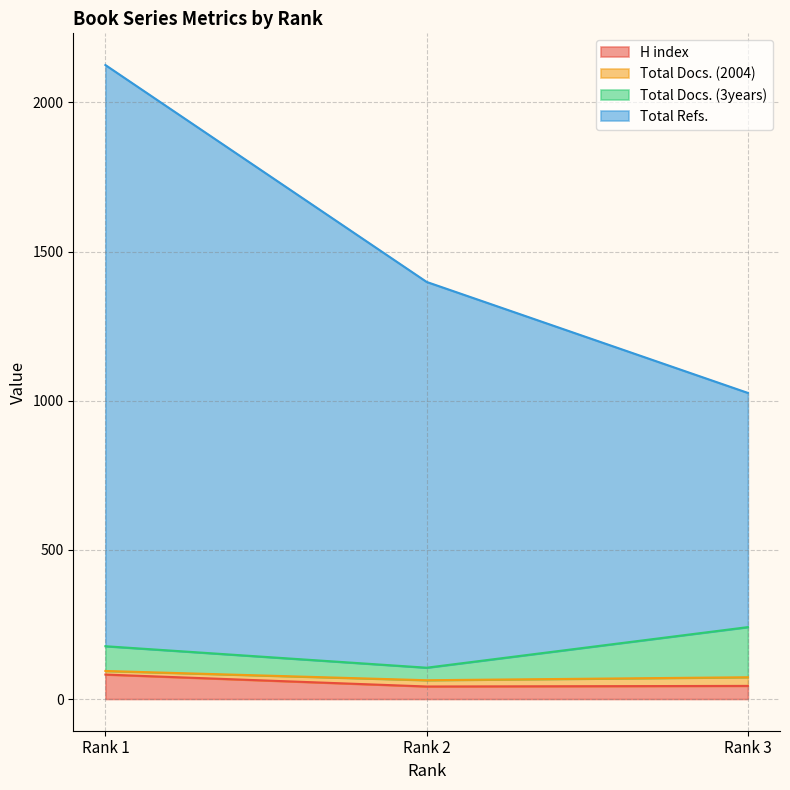

What is the average value of the Total Docs. (2004) series?

21